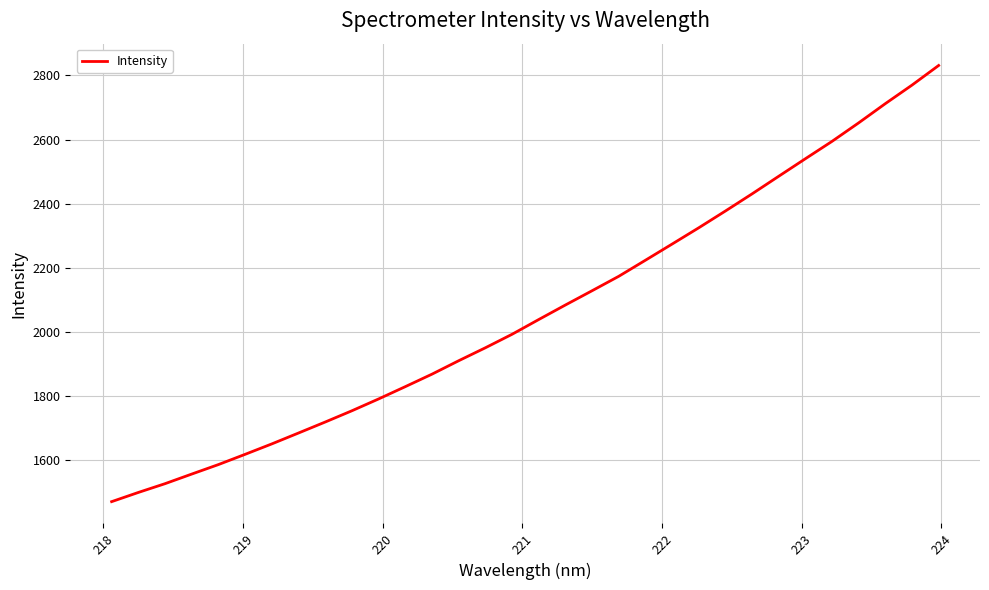

What is the maximum value shown in the chart?

2831.1